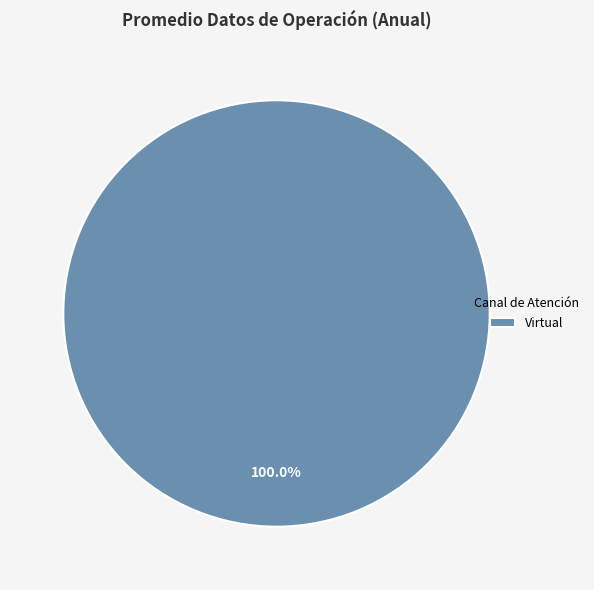

What is the majority slice?

Virtual